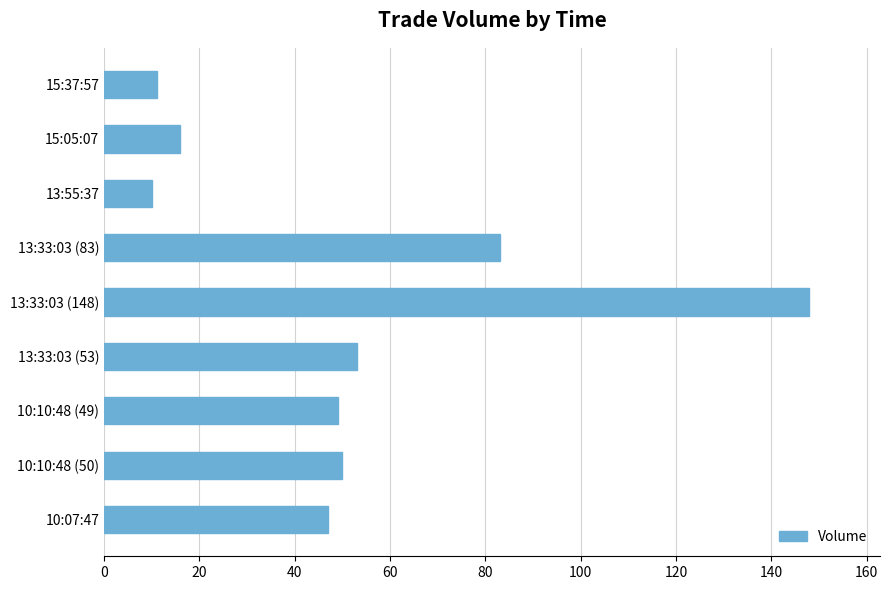

Which label corresponds to the largest value in the chart?

13:33:03 (148)